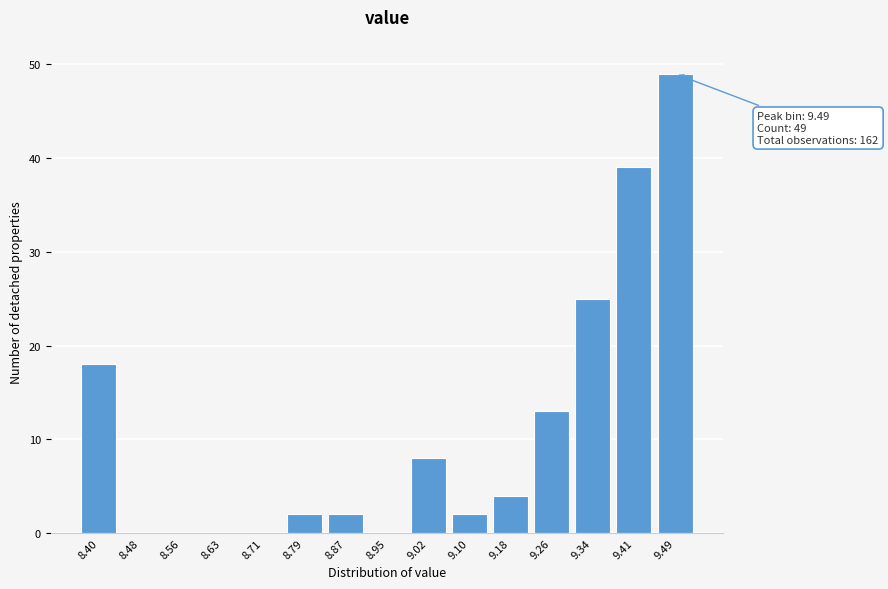

Reading right to left, extract all data points from this chart.

9.49=49	9.41=39	9.34=25	9.26=13	9.18=4	9.10=2	9.02=8	8.95=0	8.87=2	8.79=2	8.71=0	8.63=0	8.56=0	8.48=0	8.40=18